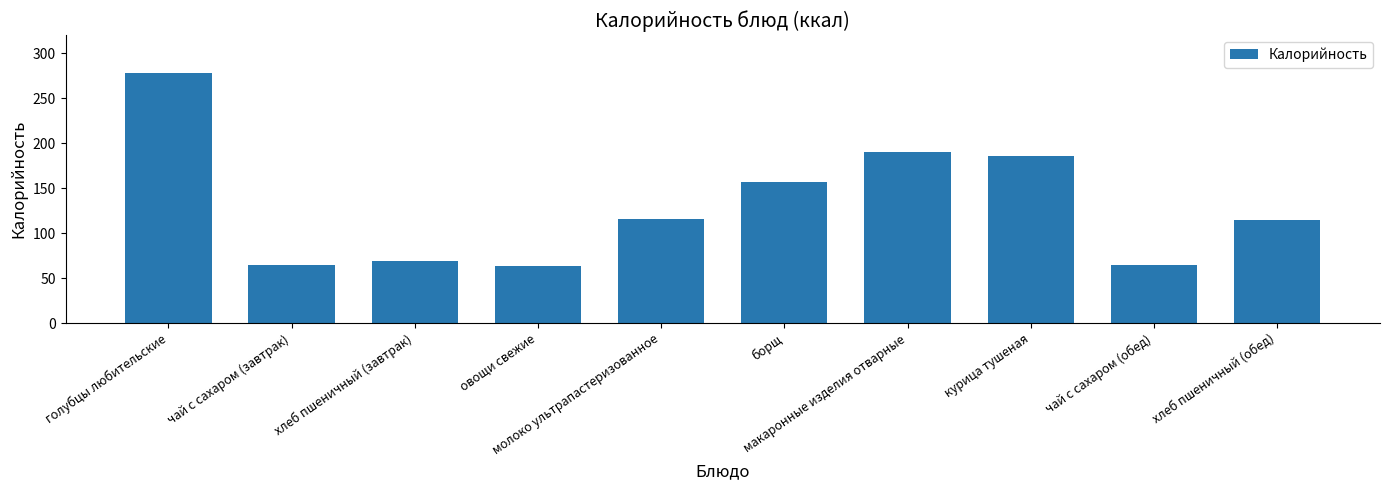

What is the value of the 5th bar from the left?

116.0